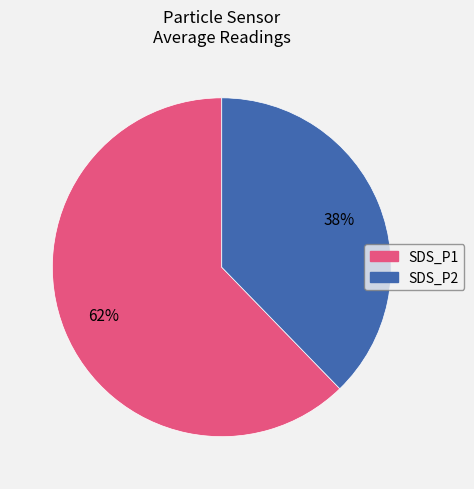

Is there any slice that represents more than half of the pie?

Yes